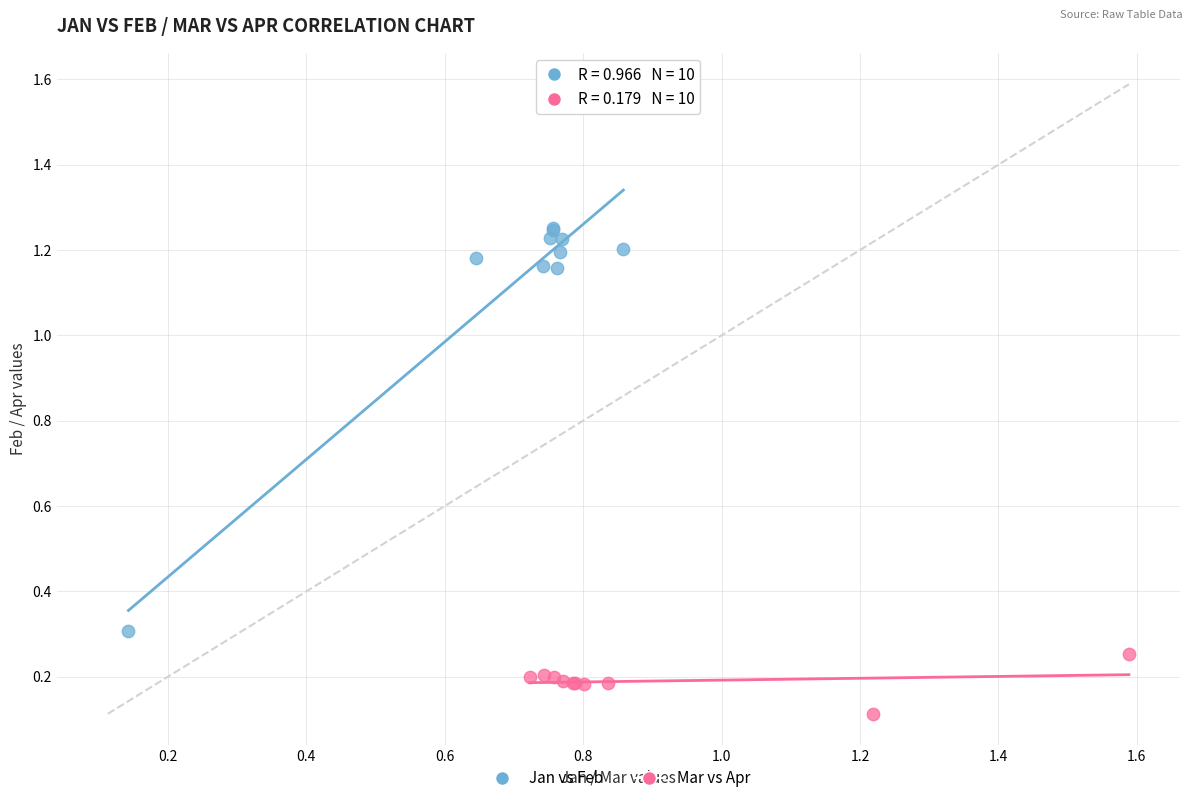

Which series contains the highest Y value?

Jan vs Feb